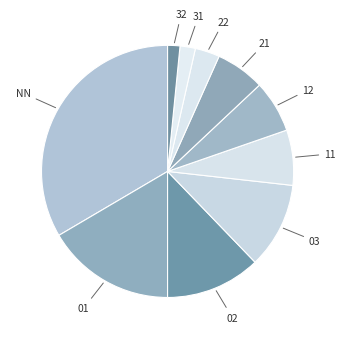

Does any single category account for the majority?

No